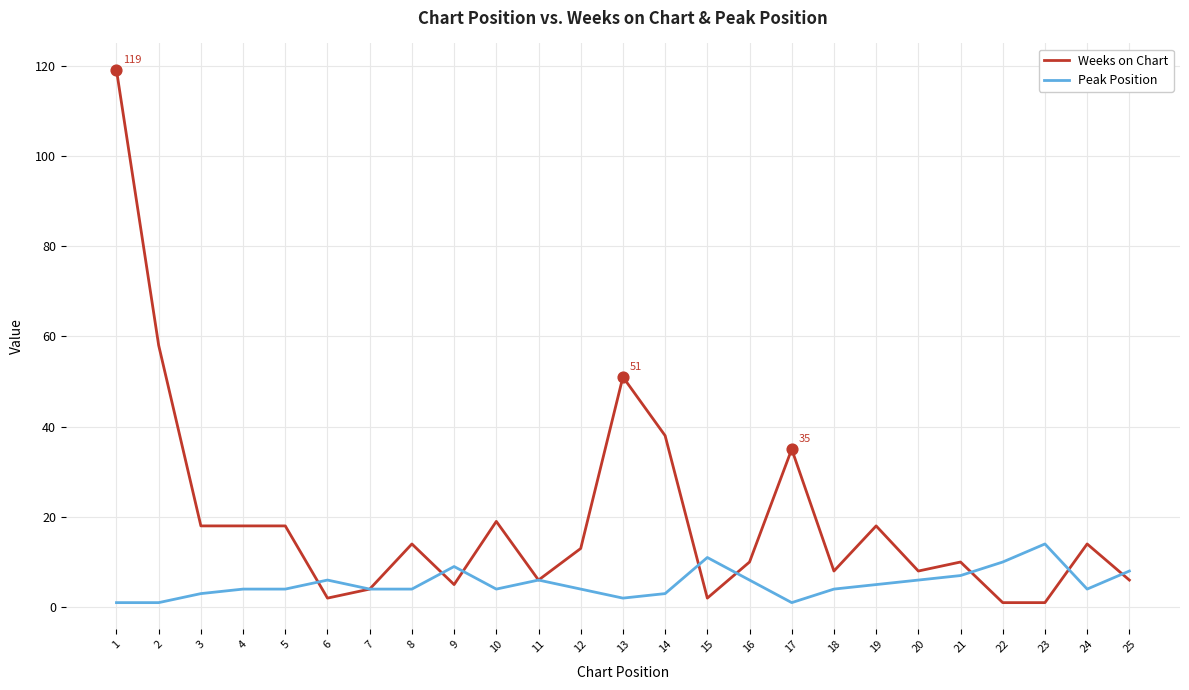

Which series has the largest total across all categories?

Weeks on Chart